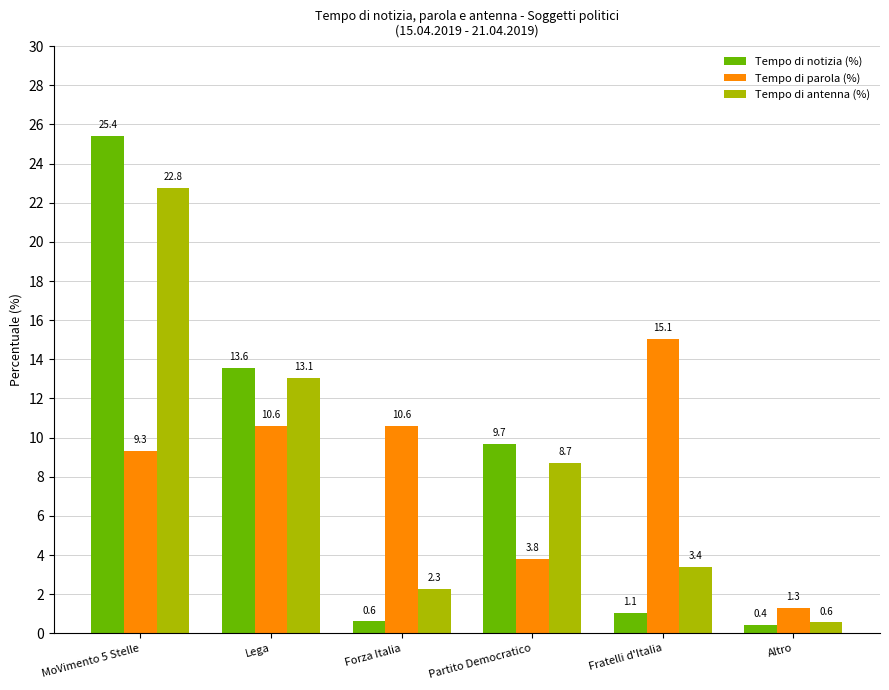

The Tempo di antenna (%) series shows 14.1 at Partito Democratico. True or false?

False